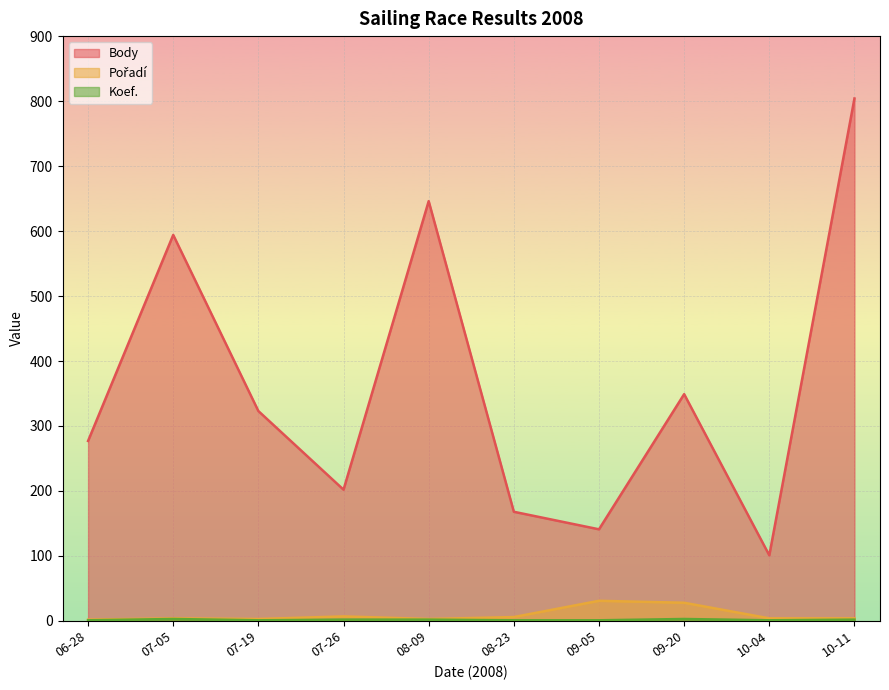

What are all the series names shown in the legend?

Body, Pořadí, Koef.